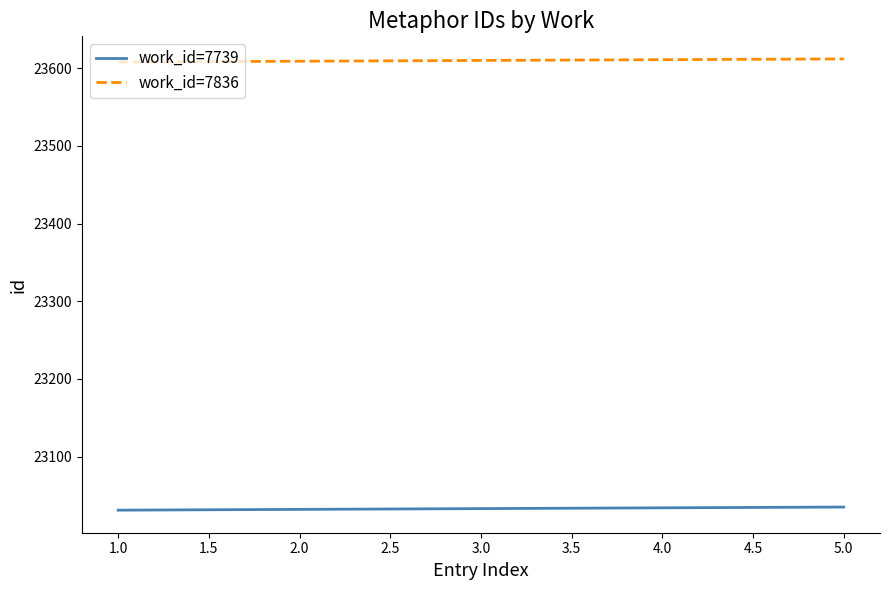

True or false: work_id=7739 and work_id=7836 intersect in this chart.

False